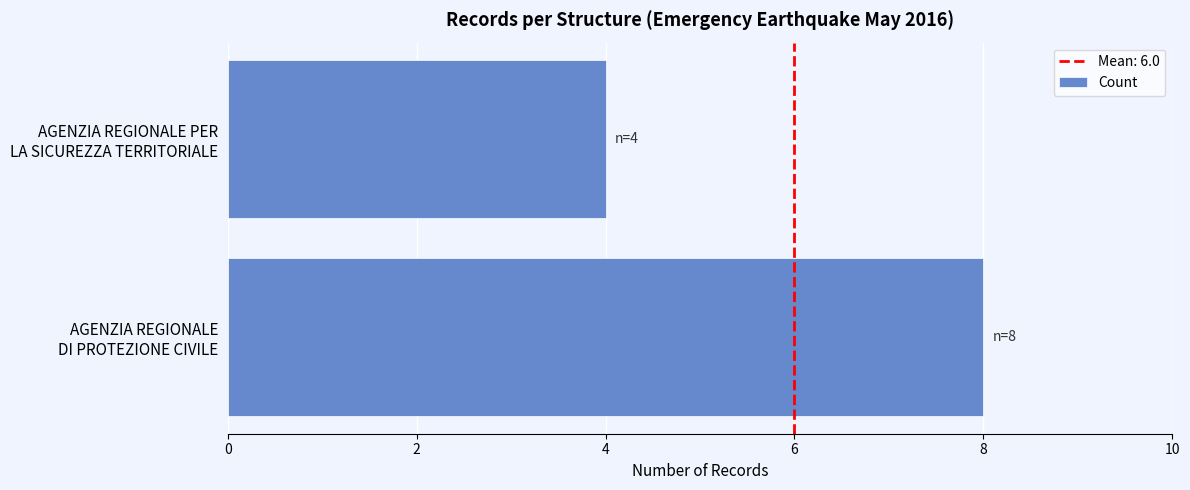

What is the difference between the maximum and minimum values?

4